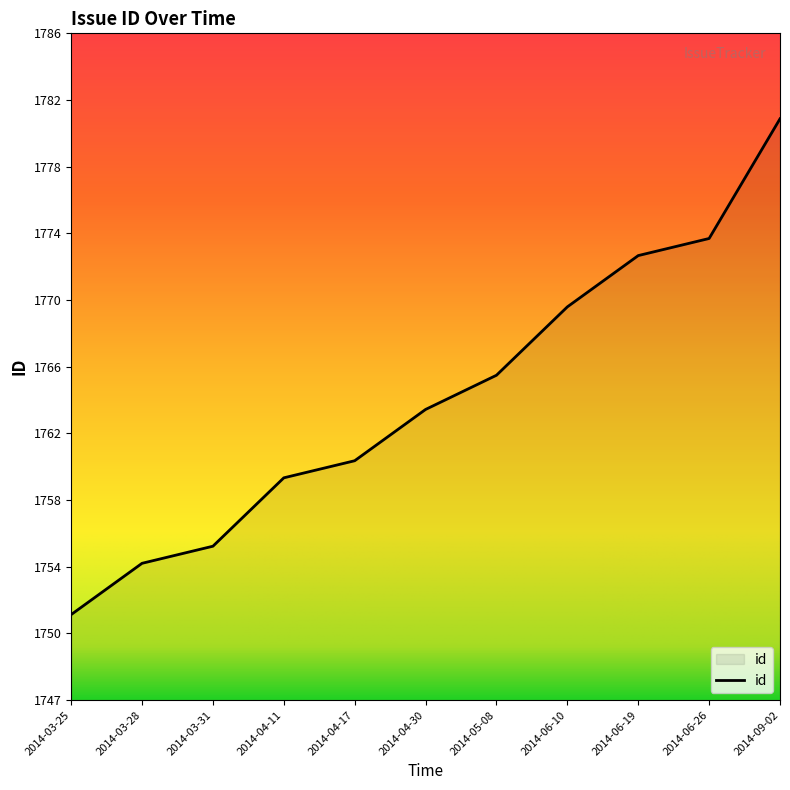

What is the ratio of the value at 2014-05-08 to the value at 2014-03-31?

1.0